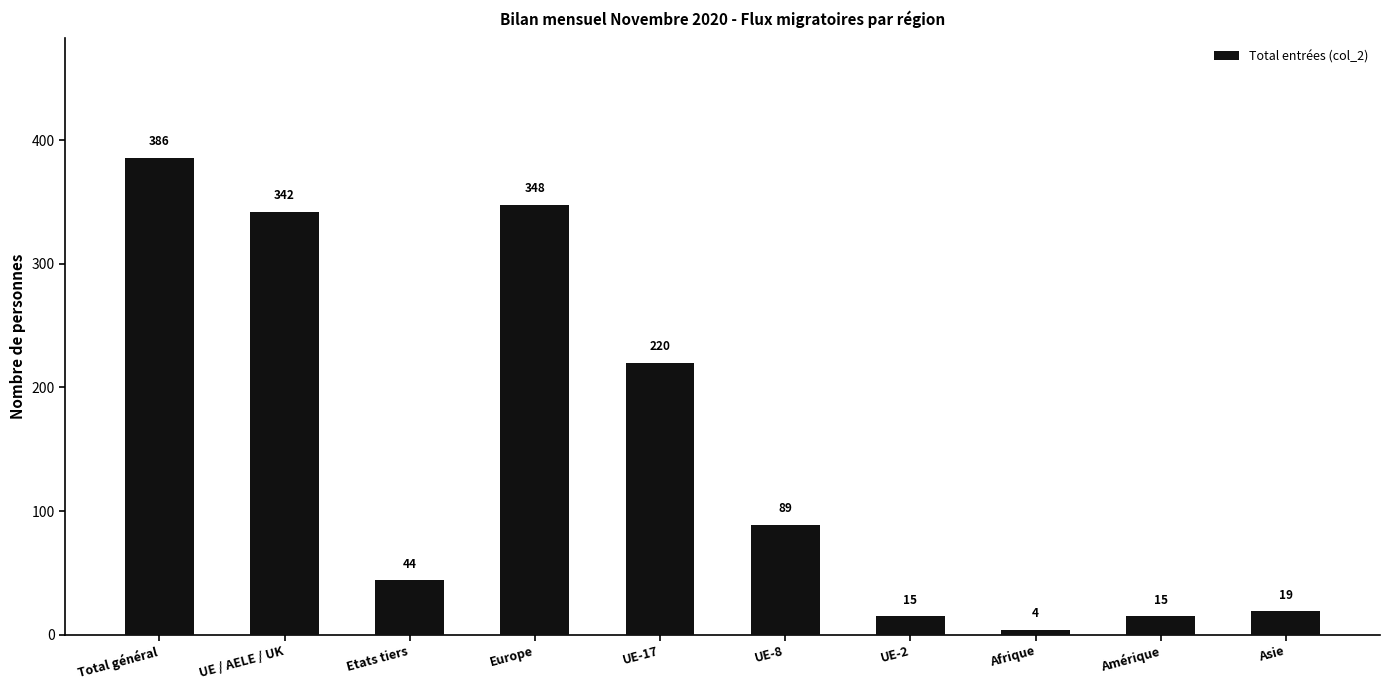

What is the difference between the maximum and minimum values?

382